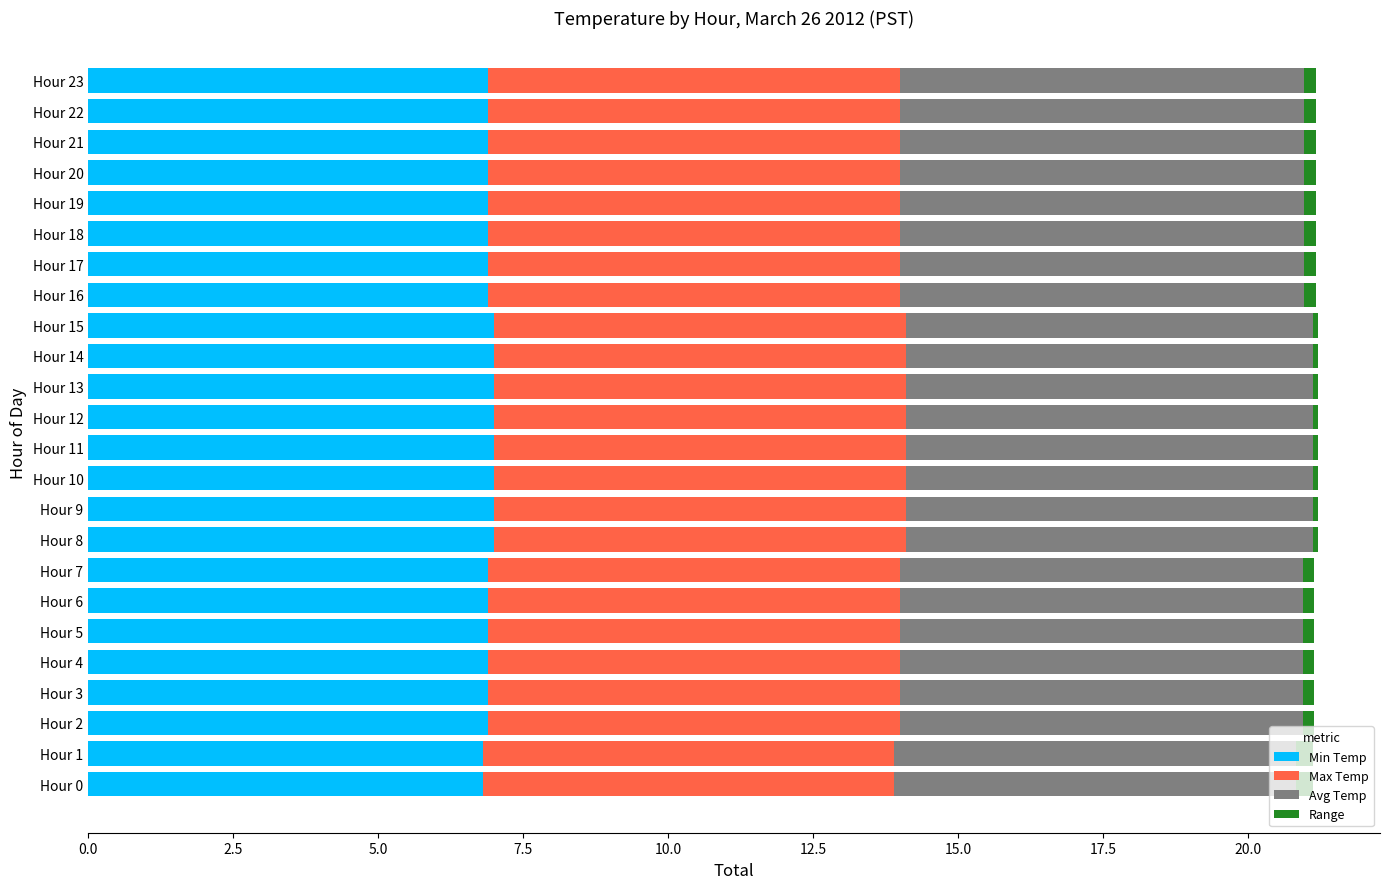

The value of Min Temp at Hour 14 is 7.0. True or false?

True